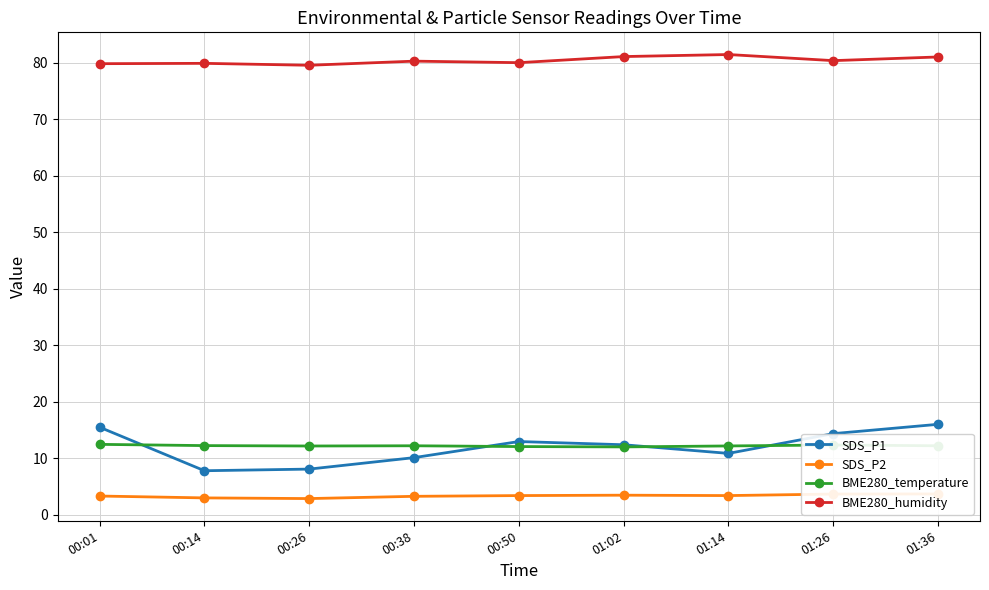

In SDS_P1, how many points are lower than both neighbors (excluding endpoints)?

2